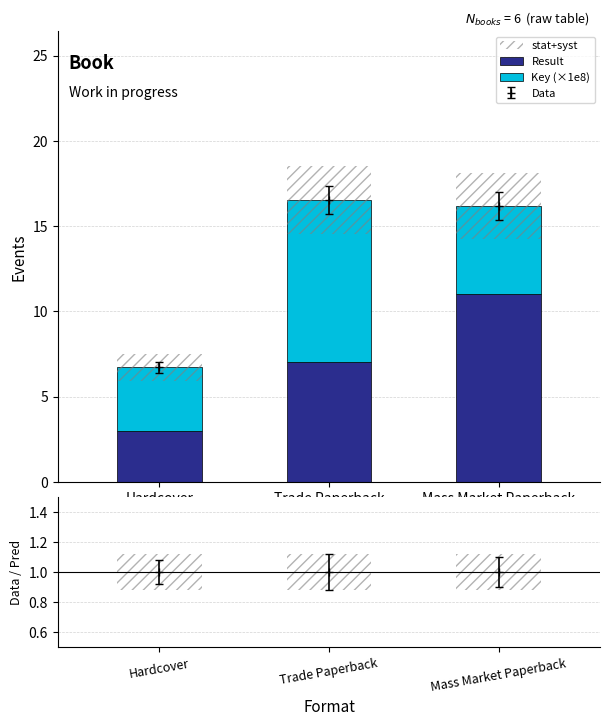

What is the difference between the Result values at Trade Paperback and Hardcover?

4.0